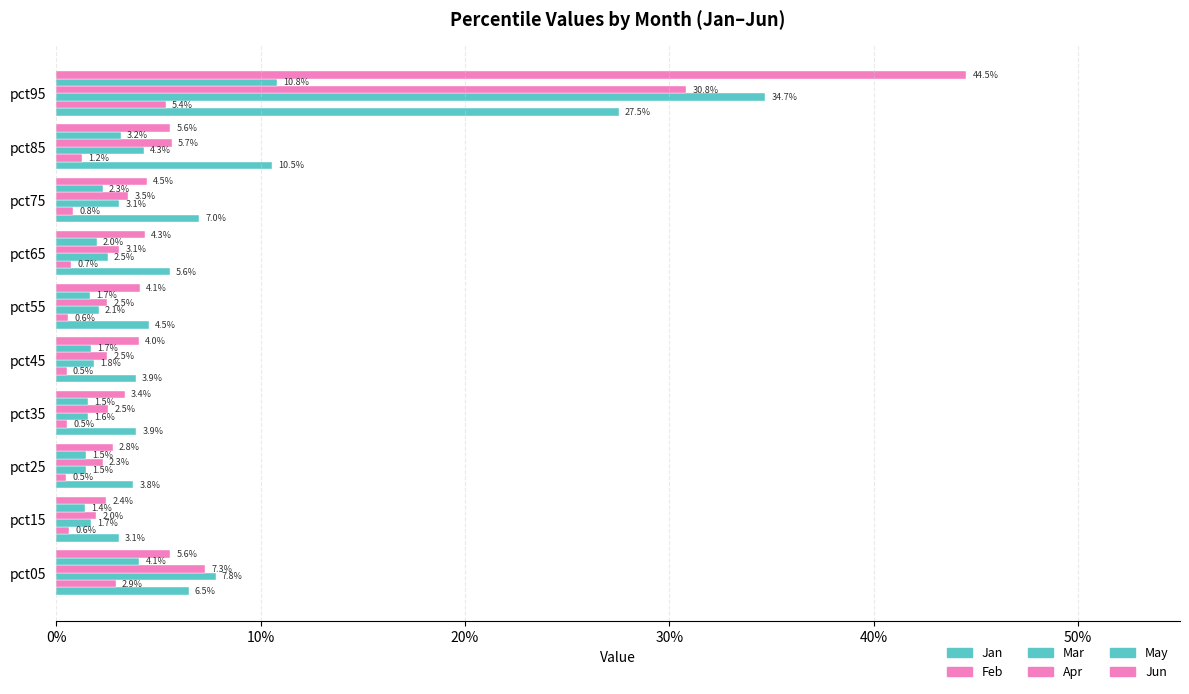

What is the maximum value shown in the chart?

0.4